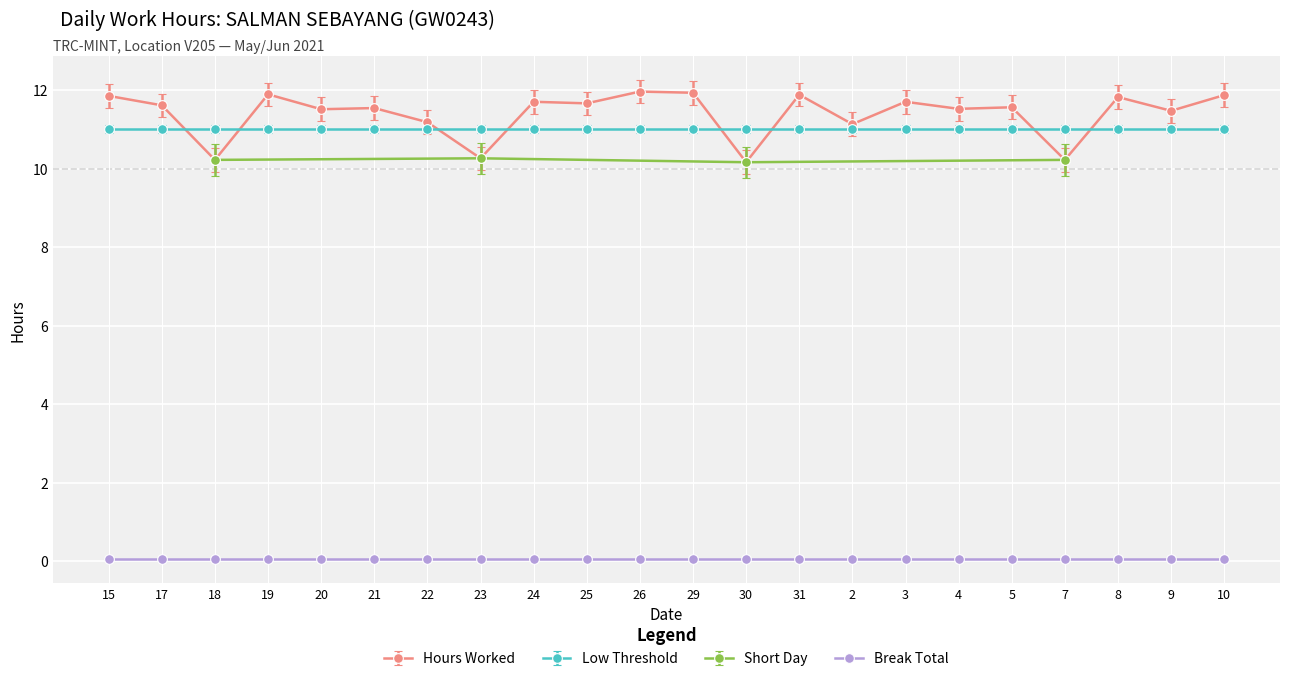

The Short Day series shows 4.9 at 10. True or false?

False